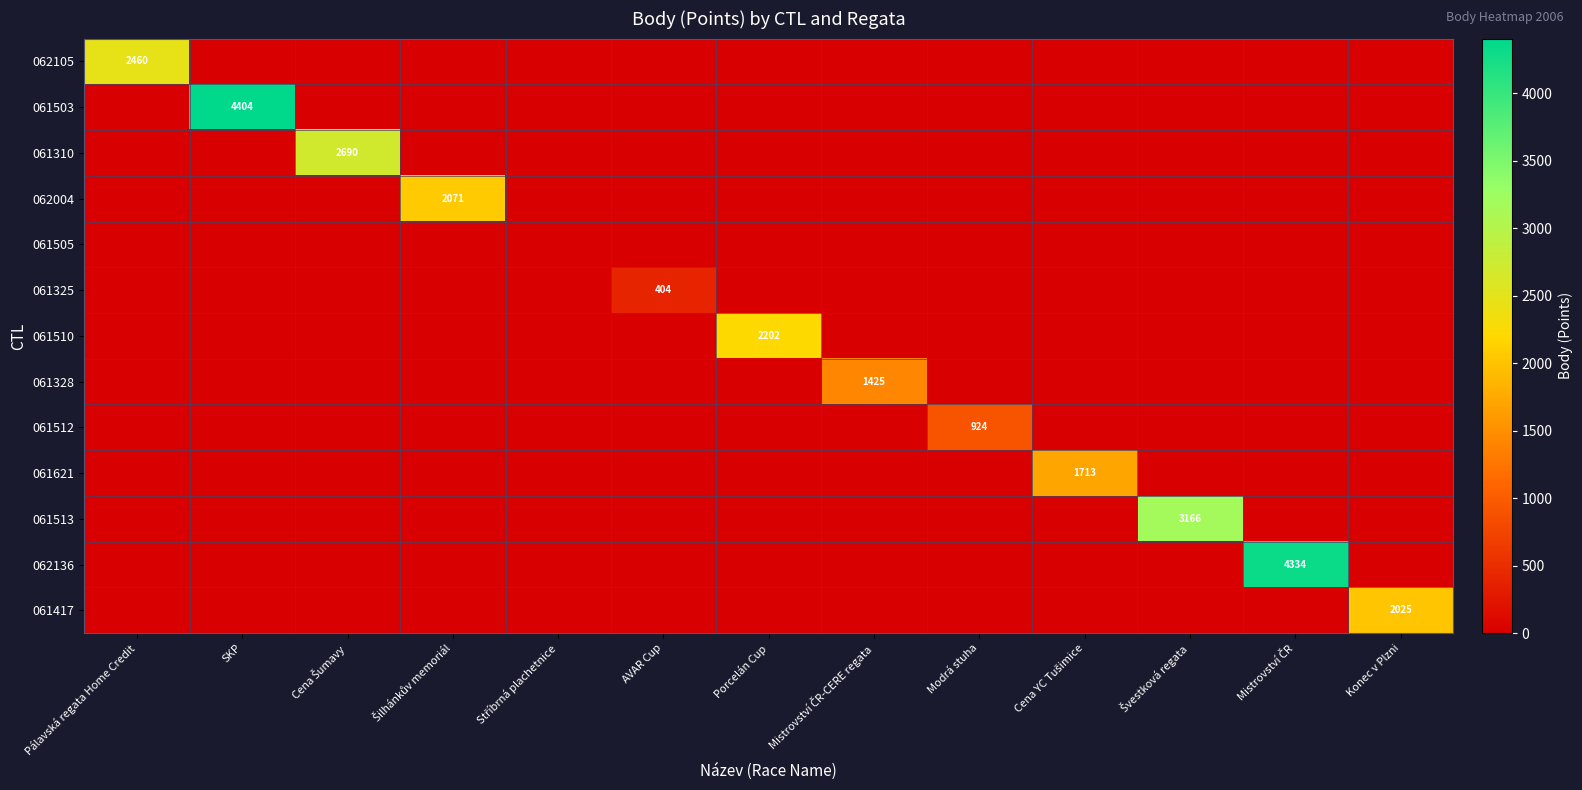

What is the difference between the maximum and second lowest values in the 061328 series?

1425